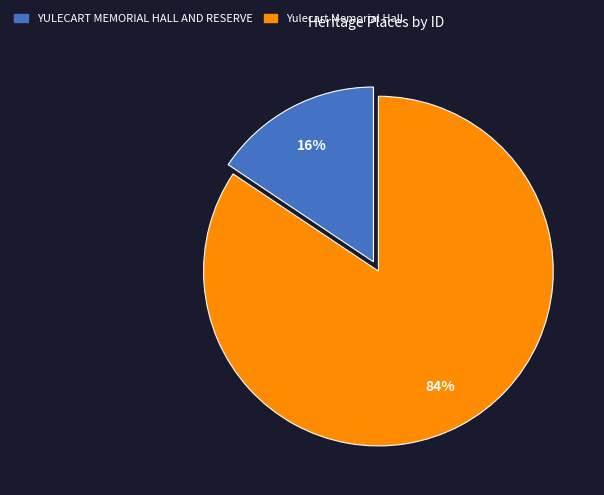

To the nearest percent, what percentage of the pie is Yulecart Memorial Hall?

84%